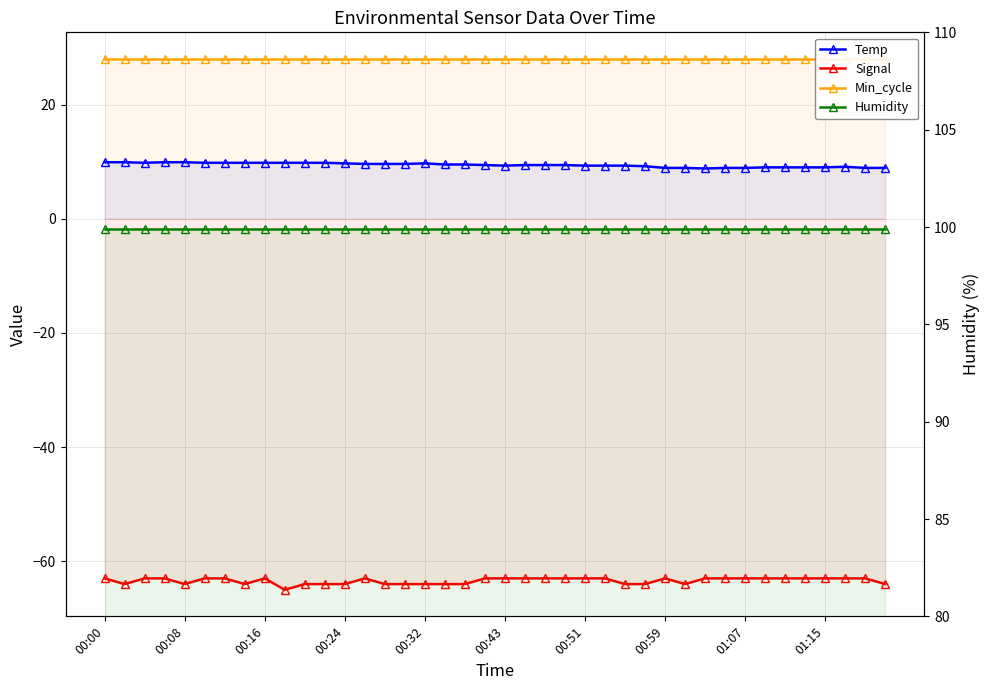

Does the chart display data point markers on the line(s)?

Yes